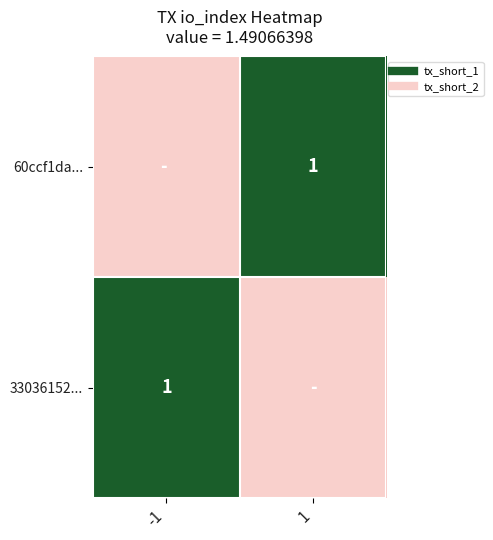

Where is 33036152... nearest to the value 0?

1